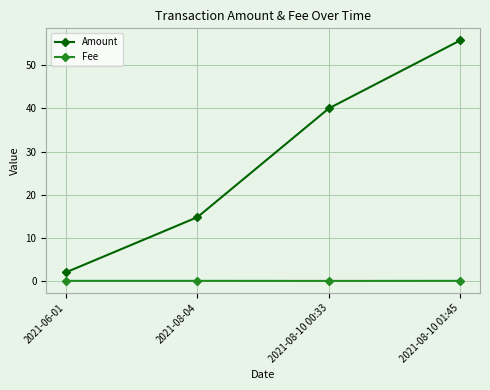

Rank the series by their maximum value, from lowest to highest.

Fee, Amount